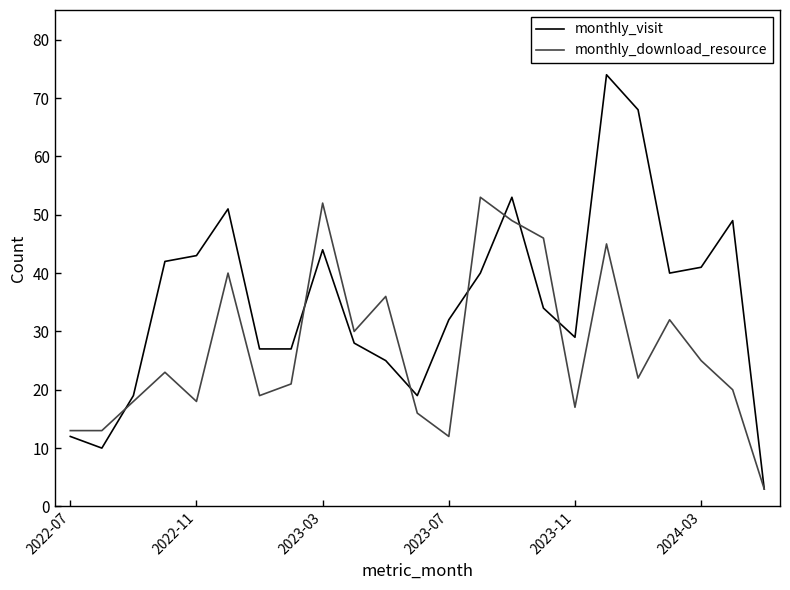

At how many categories does at least one series exceed 62?

2